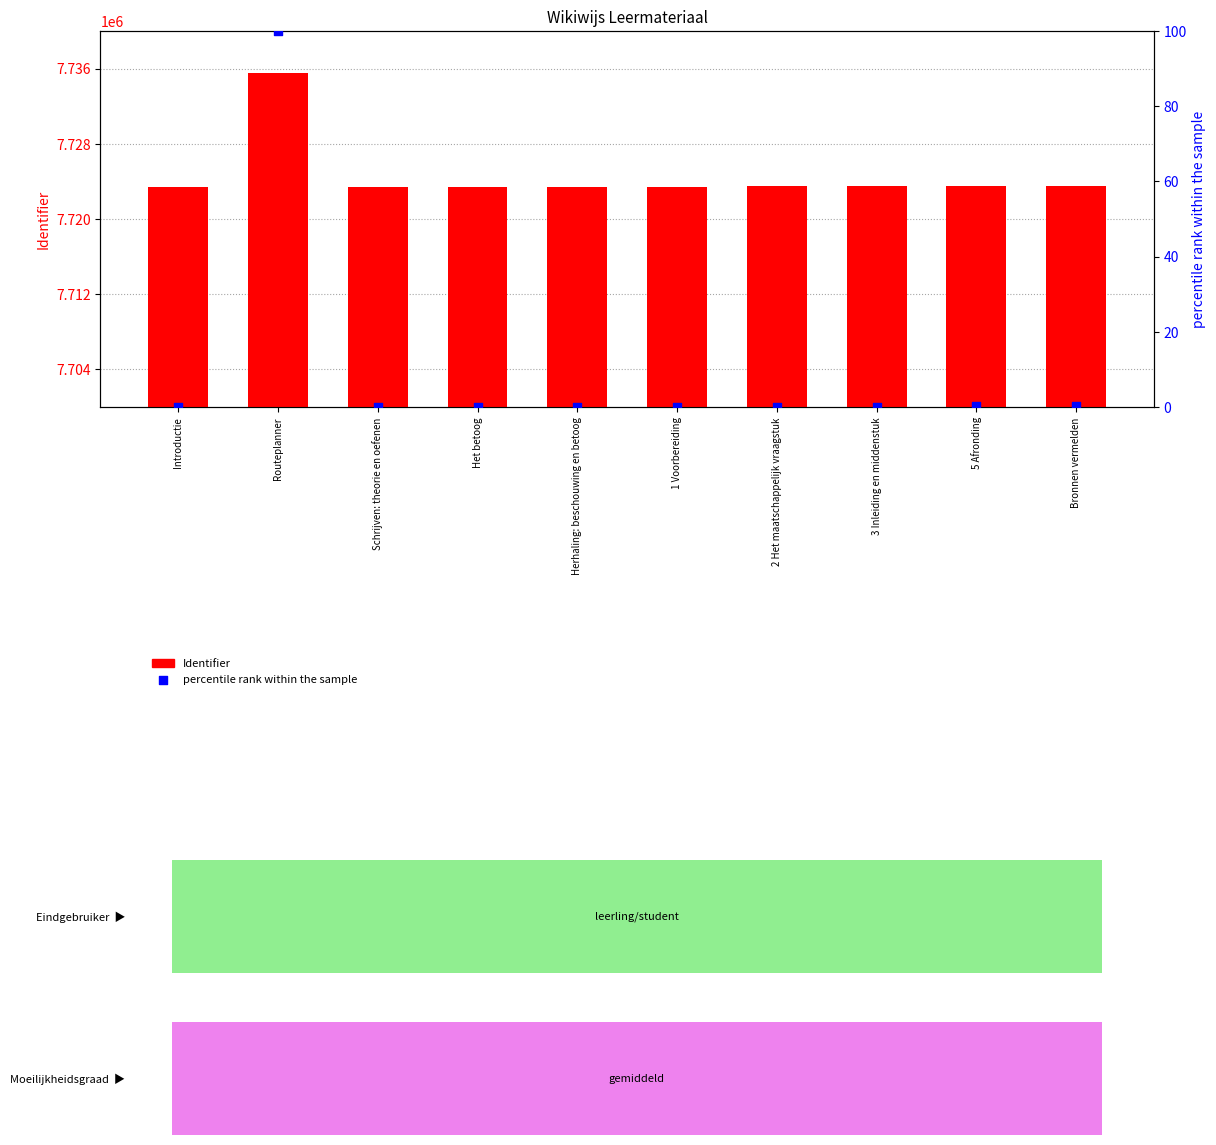

Which series reaches the maximum Y coordinate?

Identifier